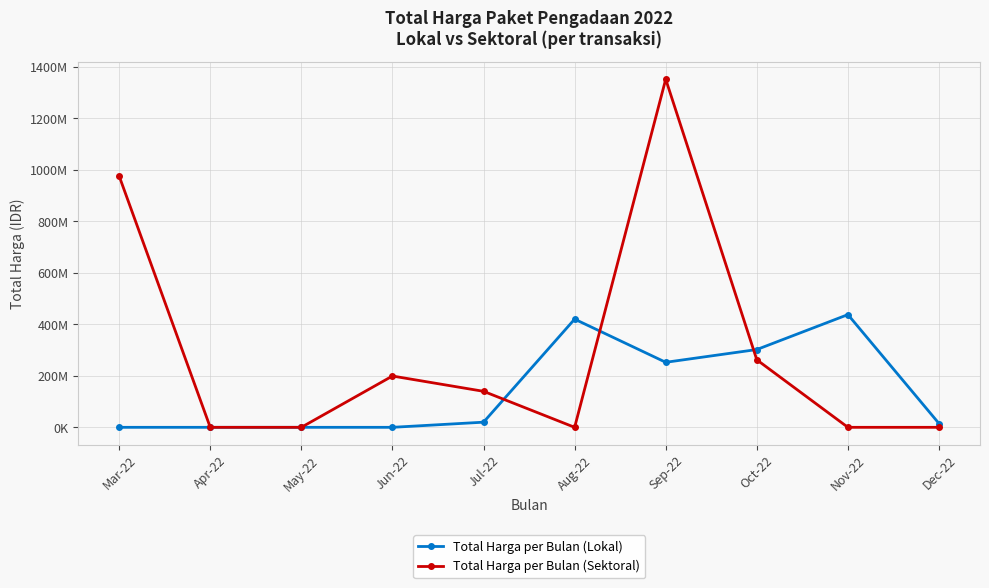

What is the average value of the Total Harga per Bulan (Lokal) series?

144696500